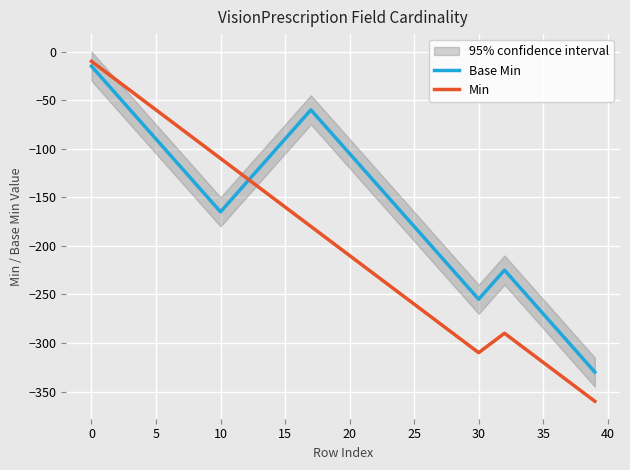

What is the lowest value of the Min series?

-360